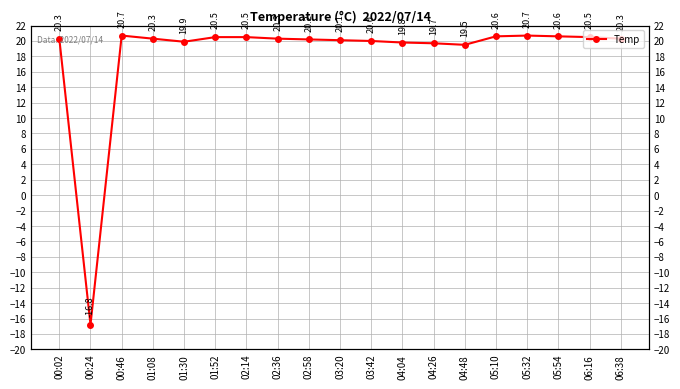

Does the chart have visible grid lines?

Yes